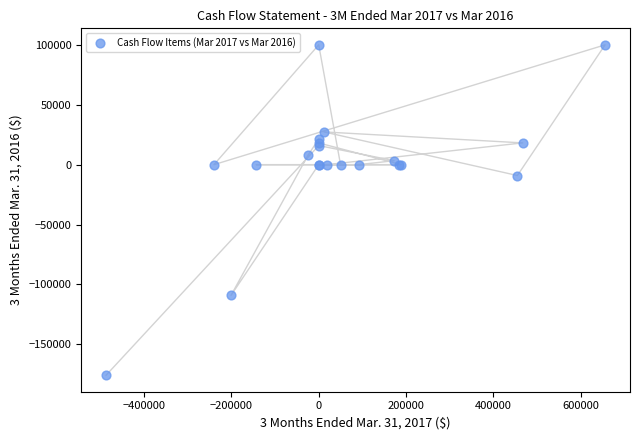

What Y value in the scatter plot is closest to -37854?

-9058